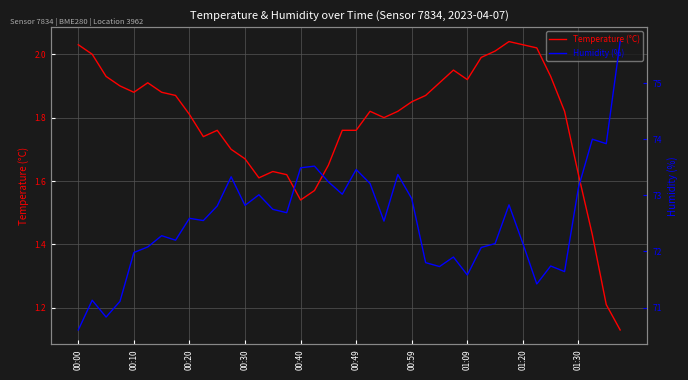

True or false: Humidity (%) and Temperature (°C) intersect in this chart.

False